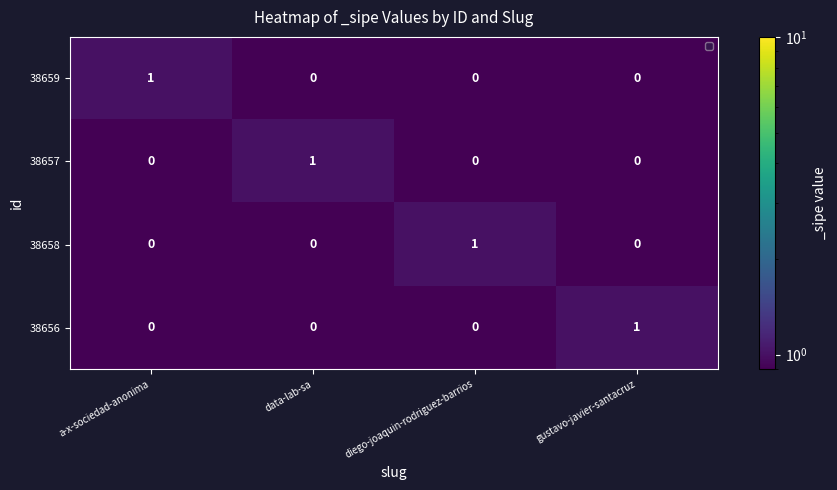

How many 38659 values are between 0 and 1?

4